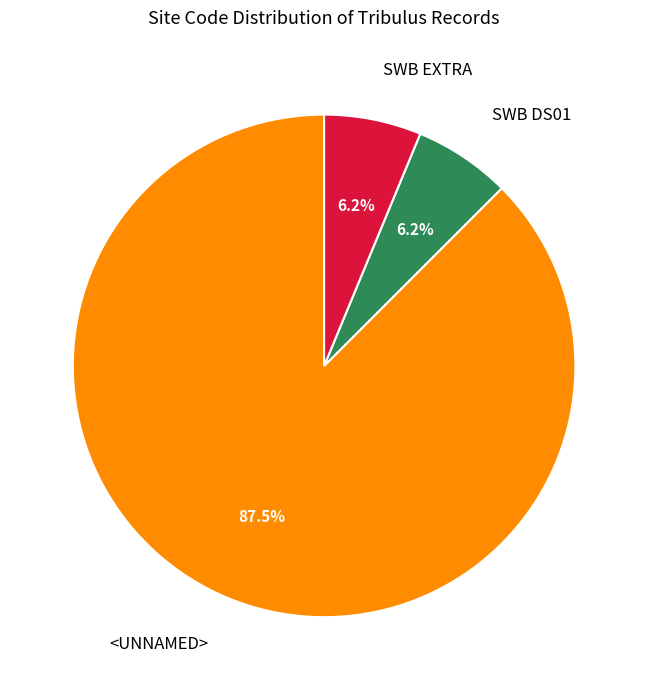

What is the majority slice?

<UNNAMED>